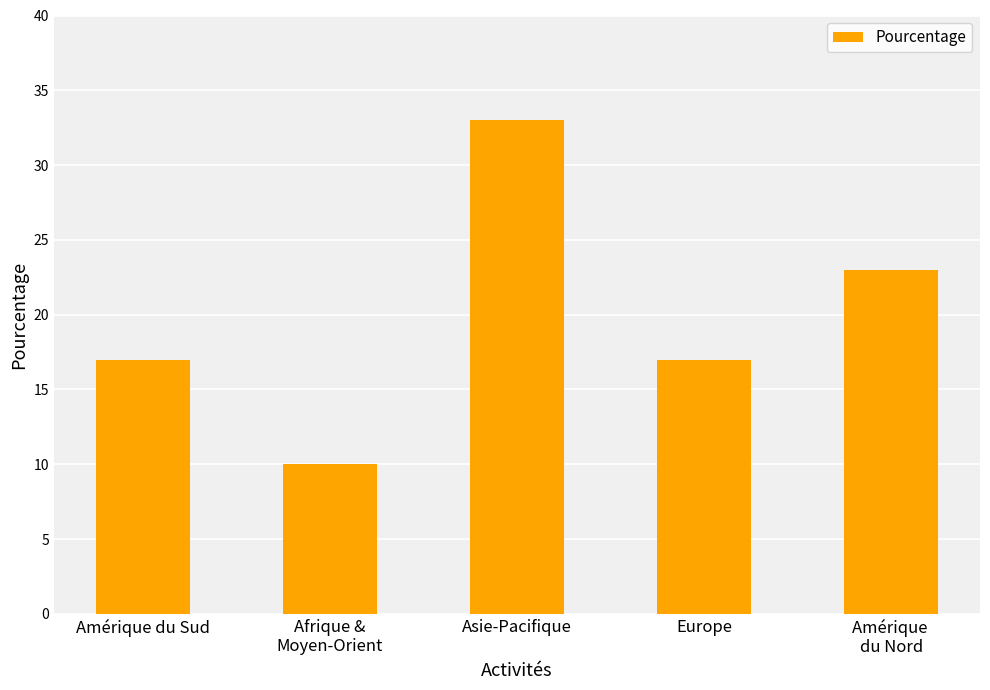

What is the greatest value displayed?

33